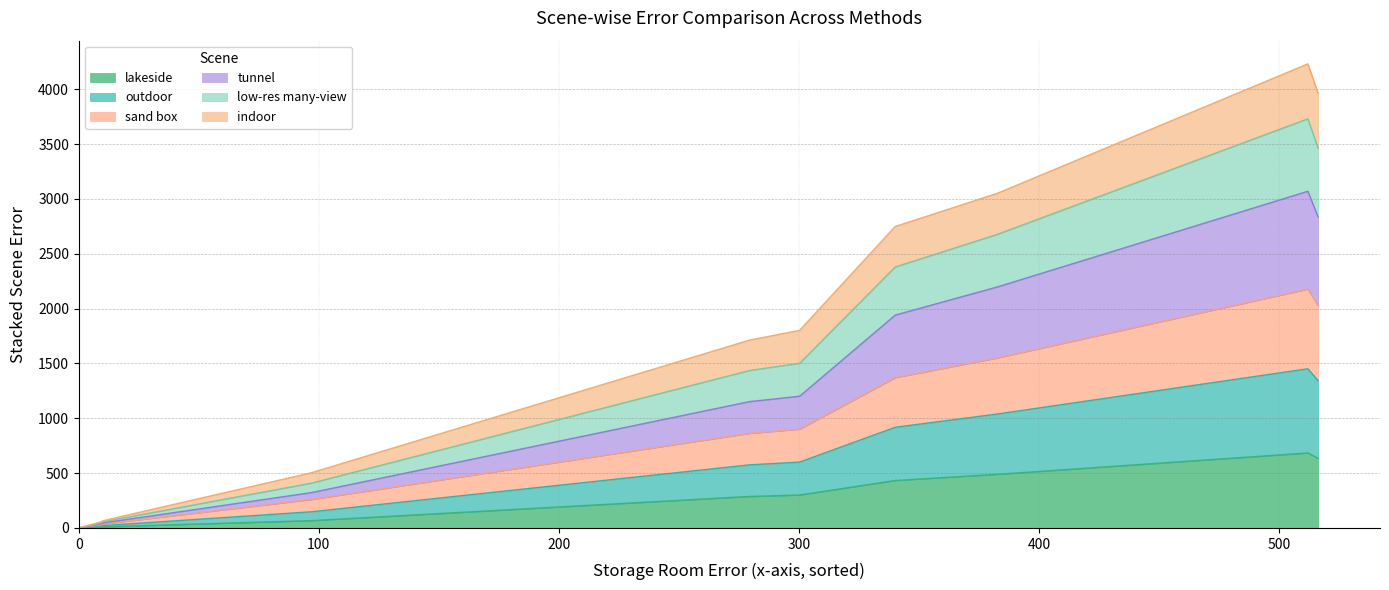

True or false: indoor and sand box cross at least once.

False